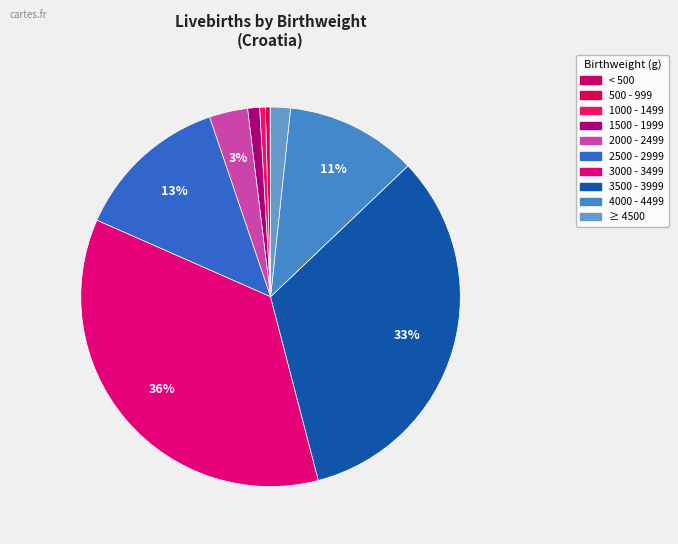

To the nearest percent, what percentage of the pie is 2000 - 2499?

3%